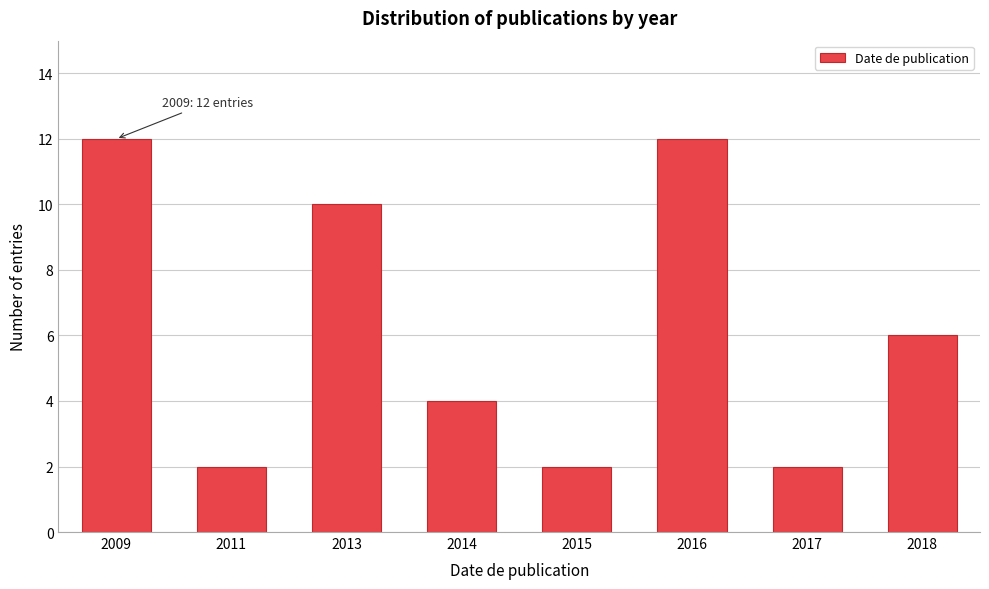

Reading left to right, extract all data points from this chart.

2009=12	2011=2	2013=10	2014=4	2015=2	2016=12	2017=2	2018=6